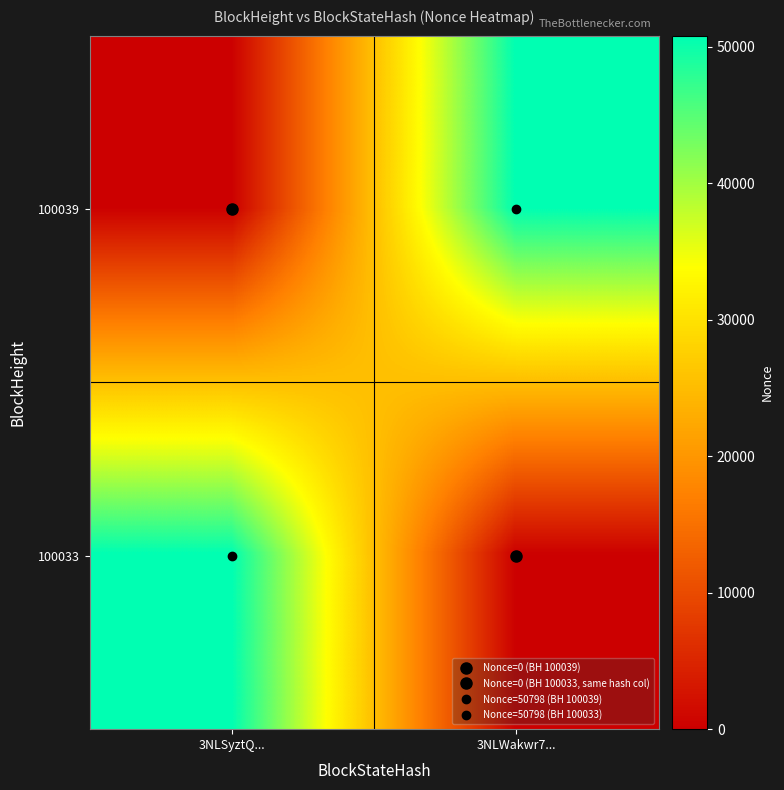

List the series in order of their peak value, highest first.

100039, 100033